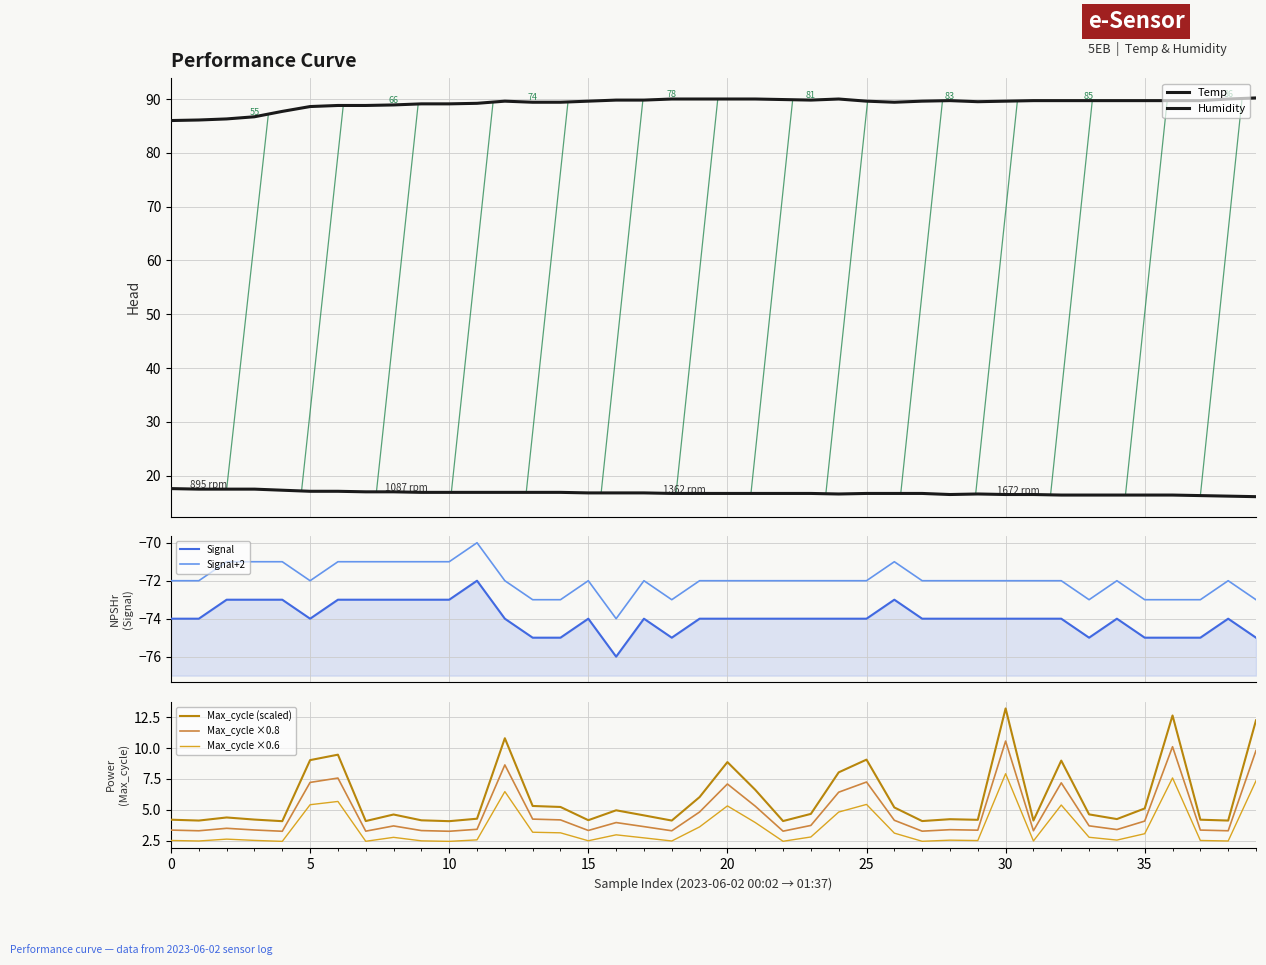

At which category is the sum across all series the highest?

30